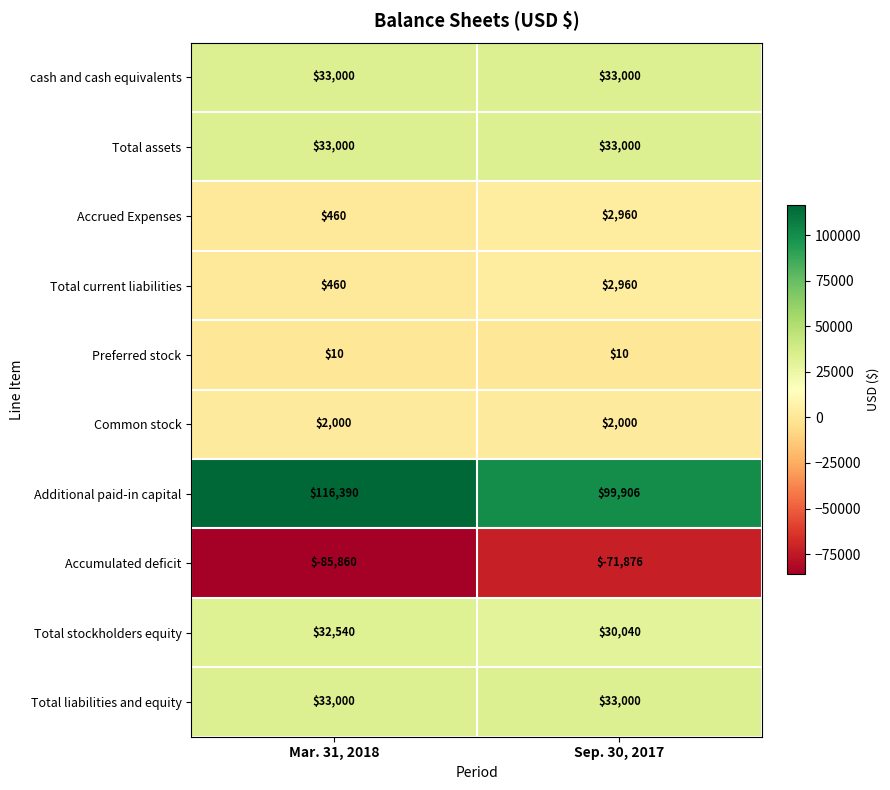

List the labels in order of Accrued Expenses value, largest first.

Sep. 30, 2017, Mar. 31, 2018